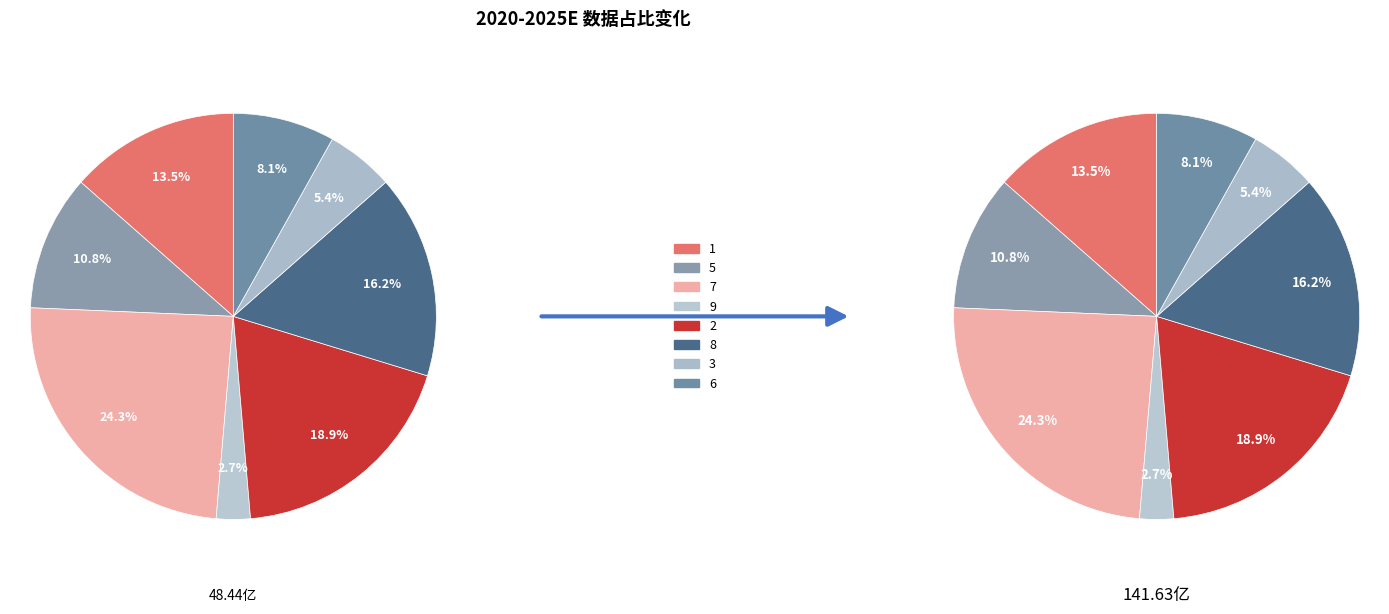

How many segments does this pie chart have?

8